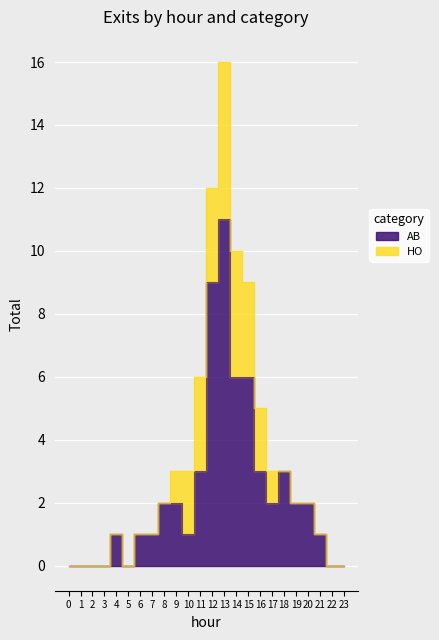

How many data points in AB are less than 8?

12